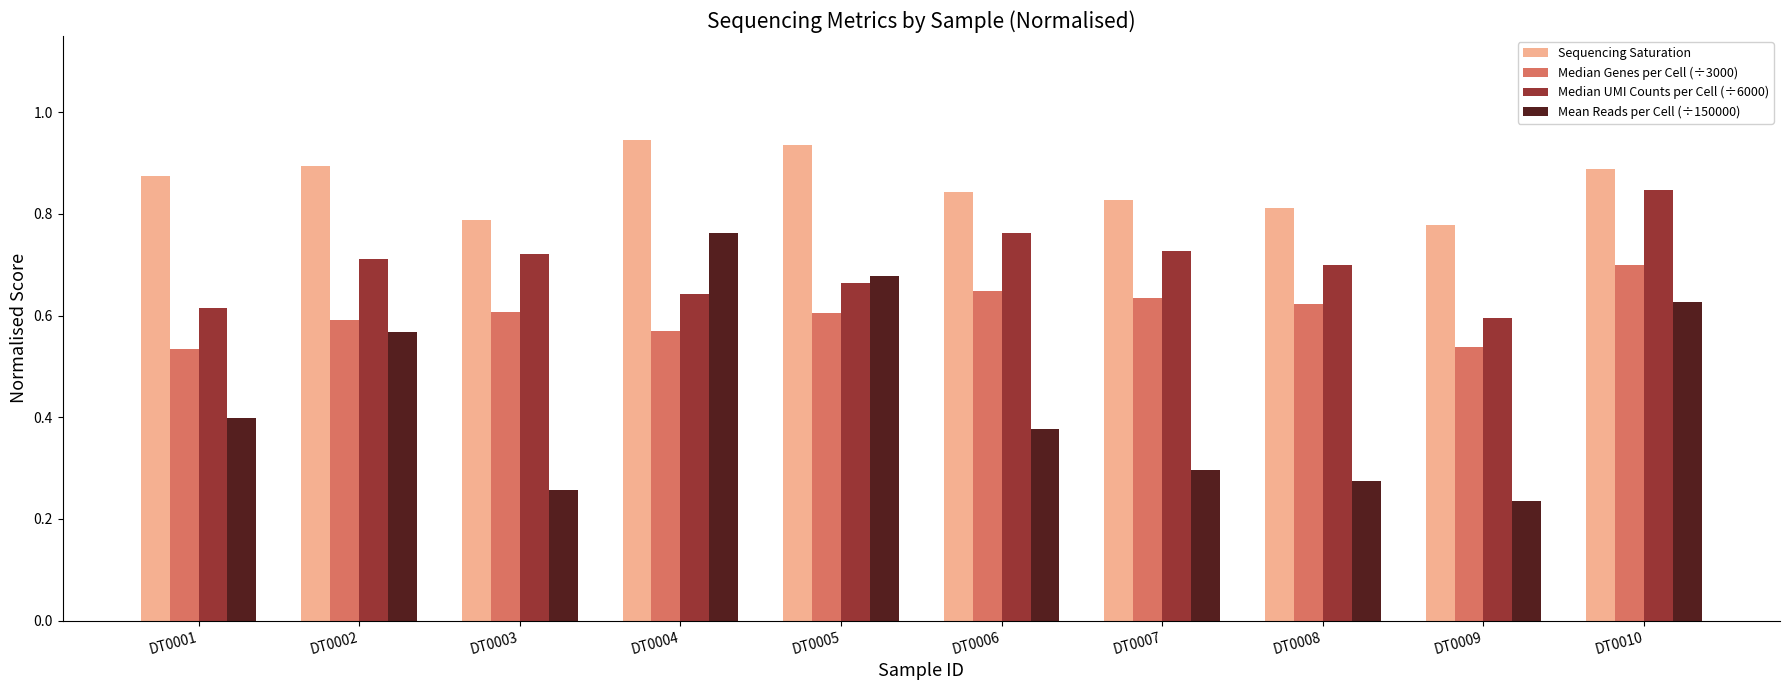

Which series has the widest spread of values?

Mean Reads per Cell (÷150000)